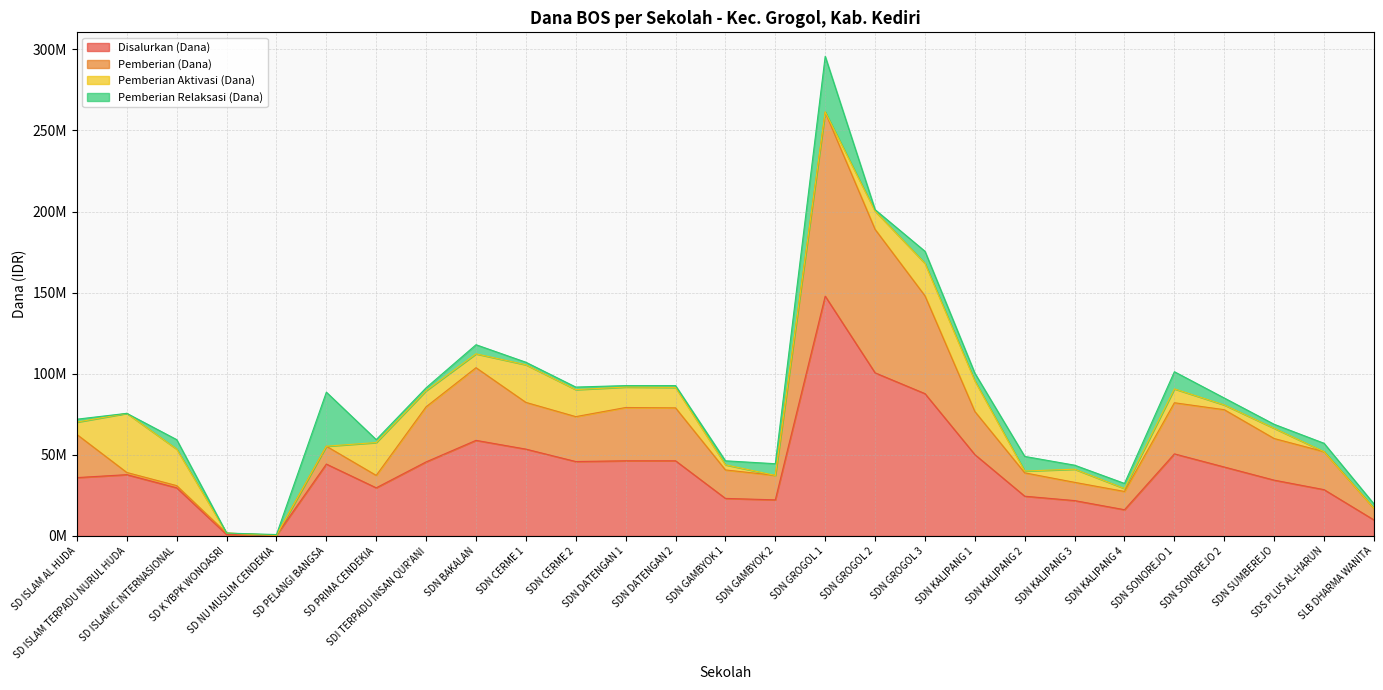

True or false: Disalurkan (Dana) and Pemberian (Dana) intersect in this chart.

False